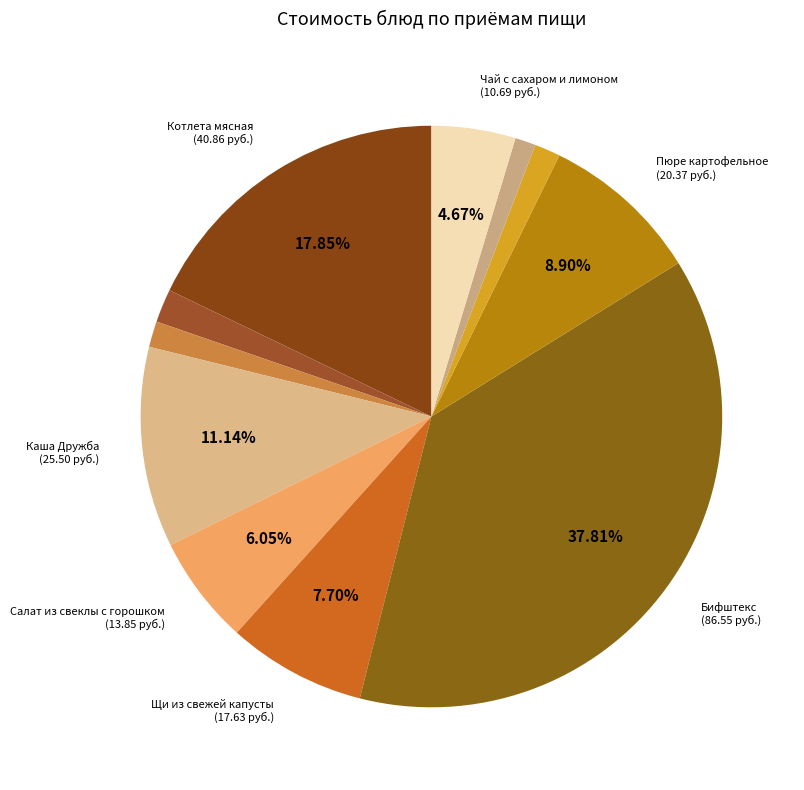

Is there any slice that represents more than half of the pie?

No